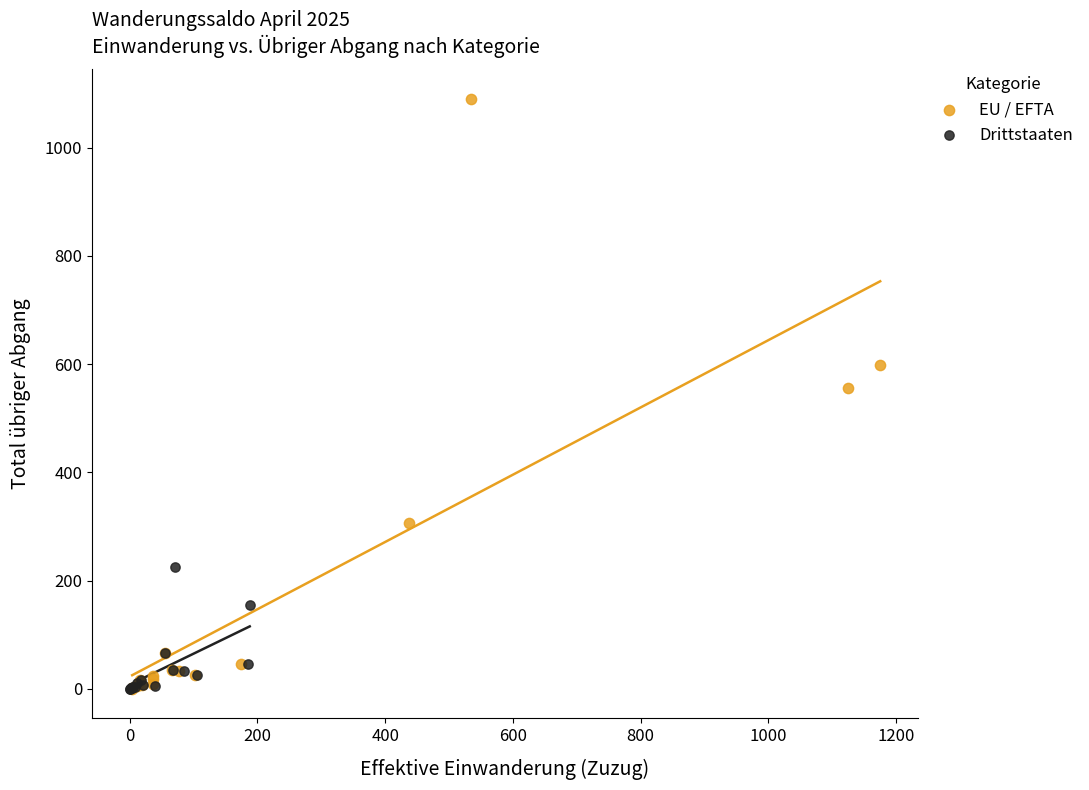

What are all the series names shown in the legend?

EU / EFTA, Drittstaaten